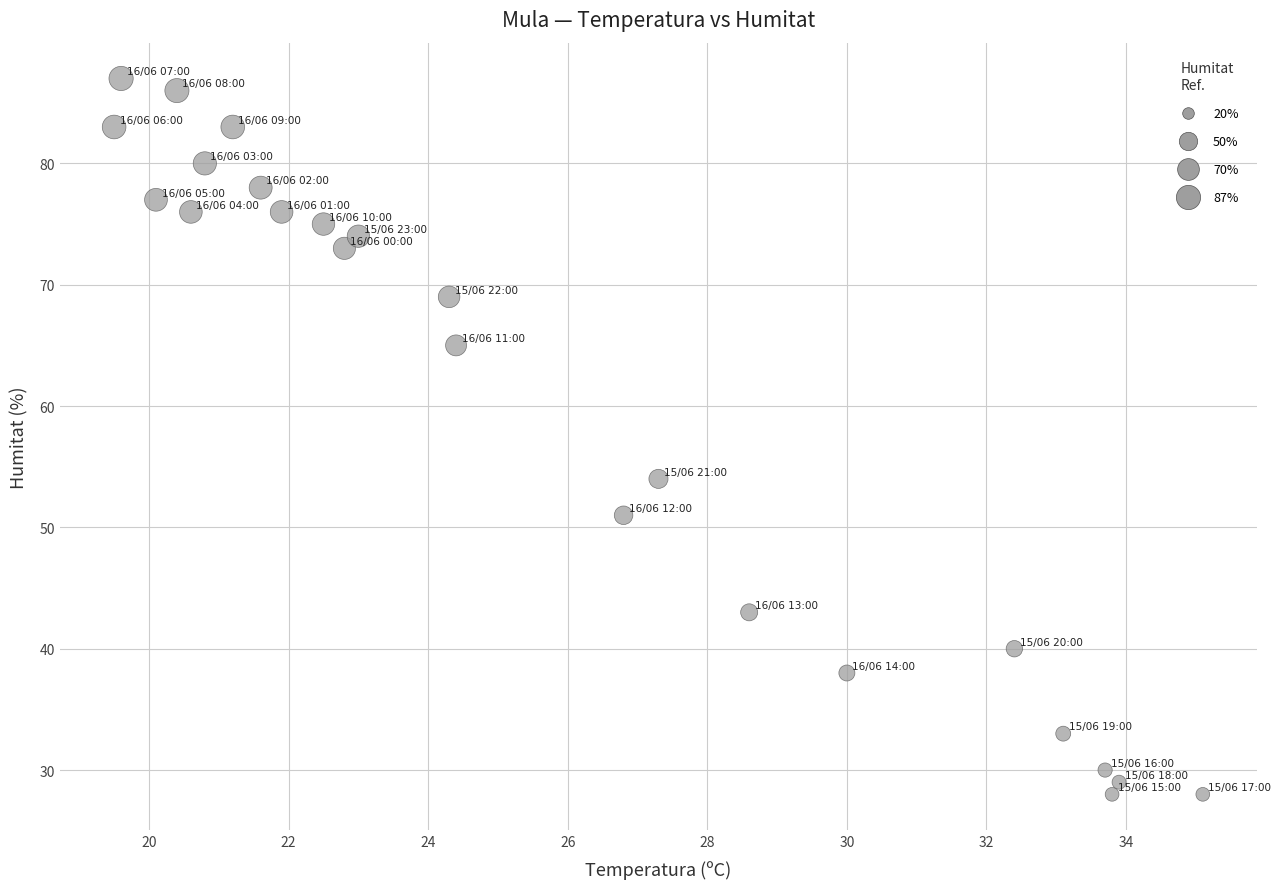

What Y value in the scatter plot is closest to 57?

54